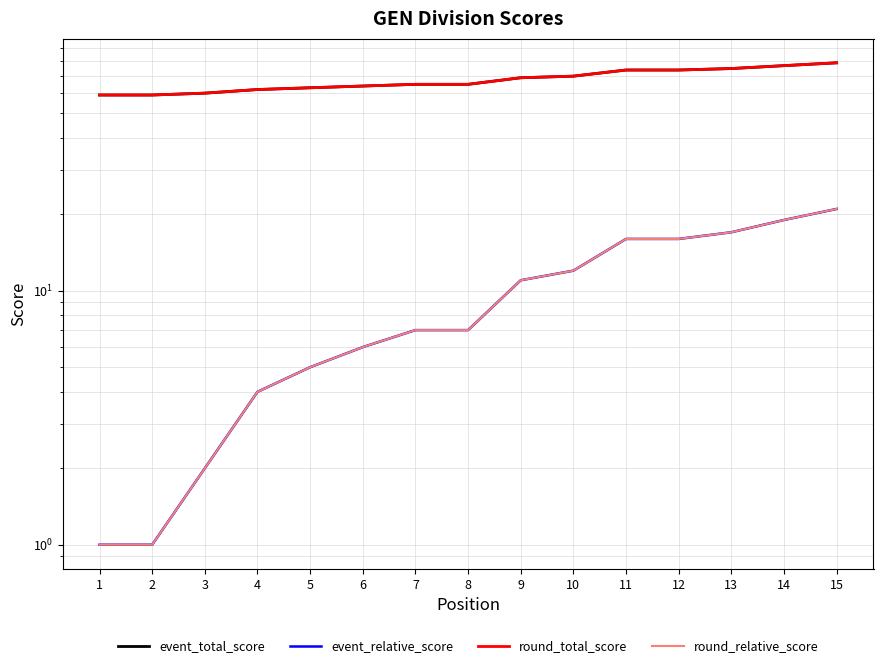

How many lines are shown in the chart?

4